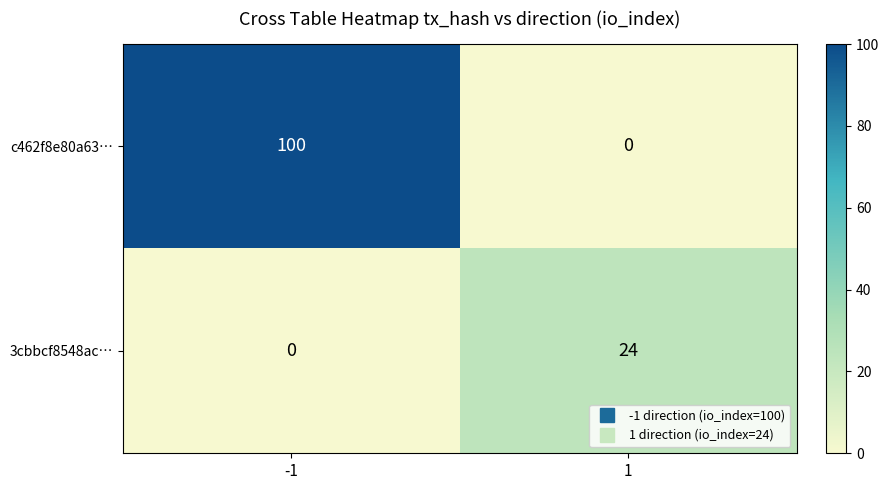

Count the number of categories in the chart.

2